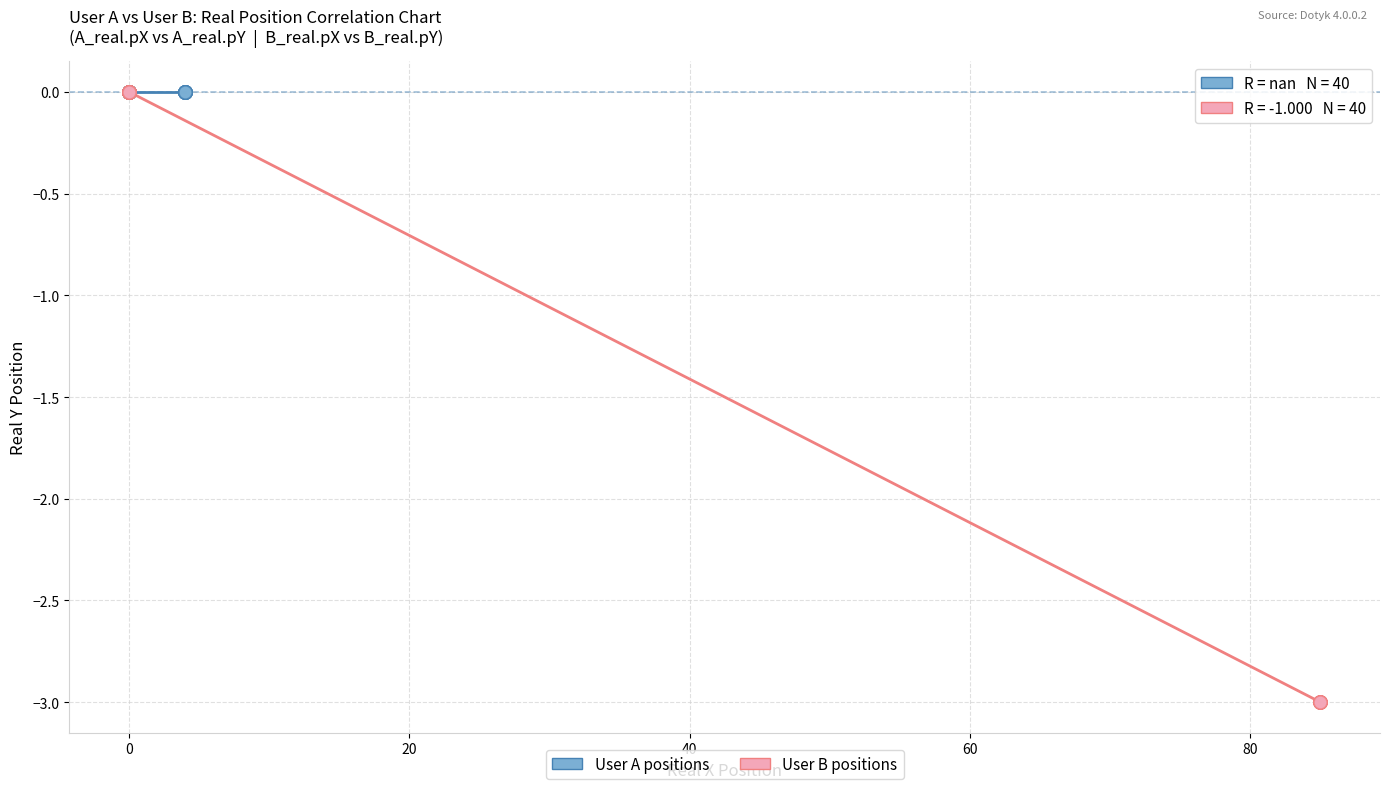

What are all the series names shown in the legend?

User A positions, User B positions